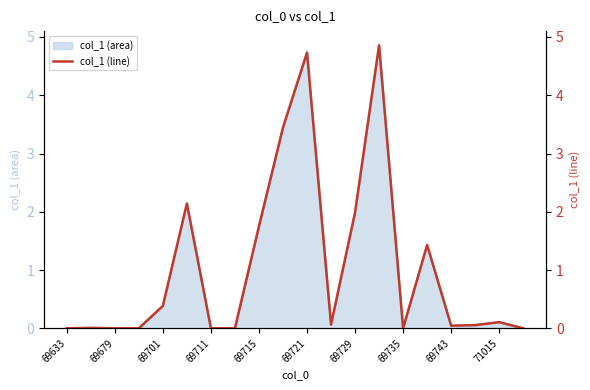

Reading right to left, transcribe all the data shown in this chart.

0.0	0.1	0.1	0.0	1.4	0.0	4.9	2.0	0.1	4.7	3.4	1.8	0.0	0.0	2.1	0.4	0.0	0.0	0.0	0.0